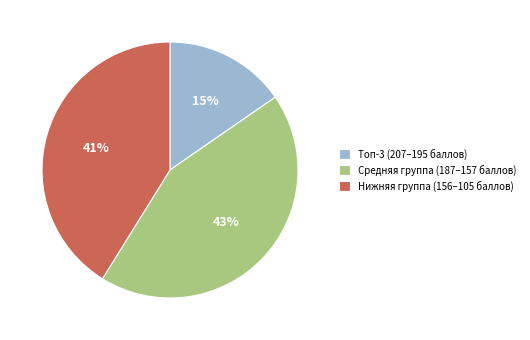

What percentage is the Нижняя группа (156–105 баллов) slice, to the nearest percent?

41%